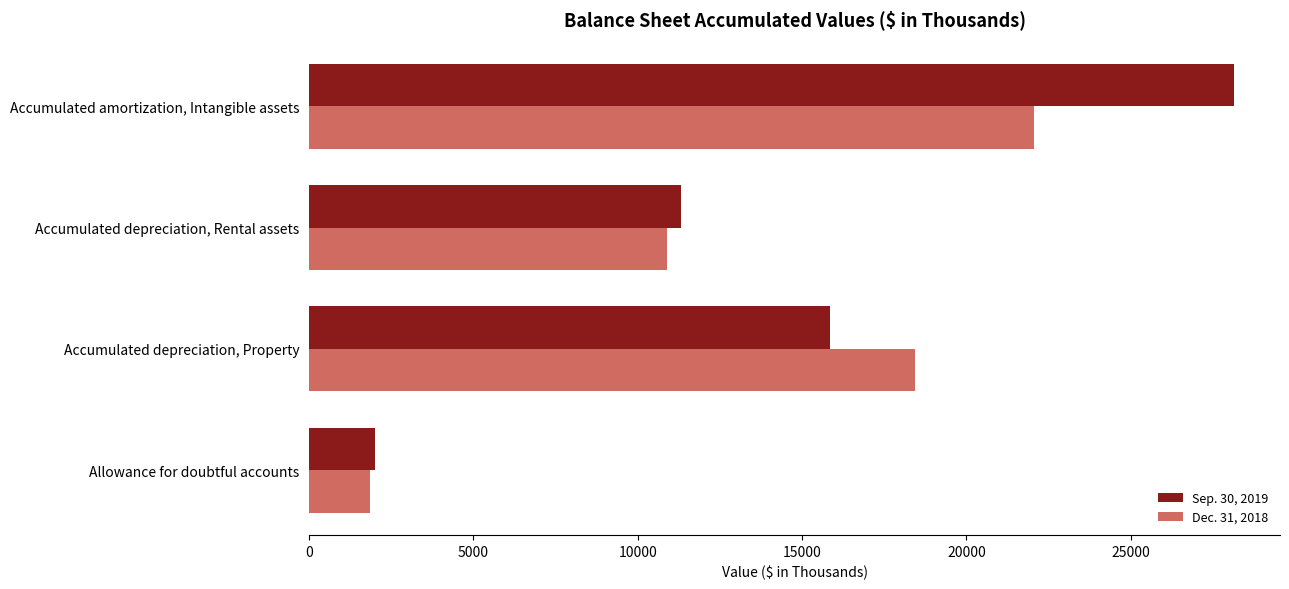

Which series has the largest total across all categories?

Sep. 30, 2019